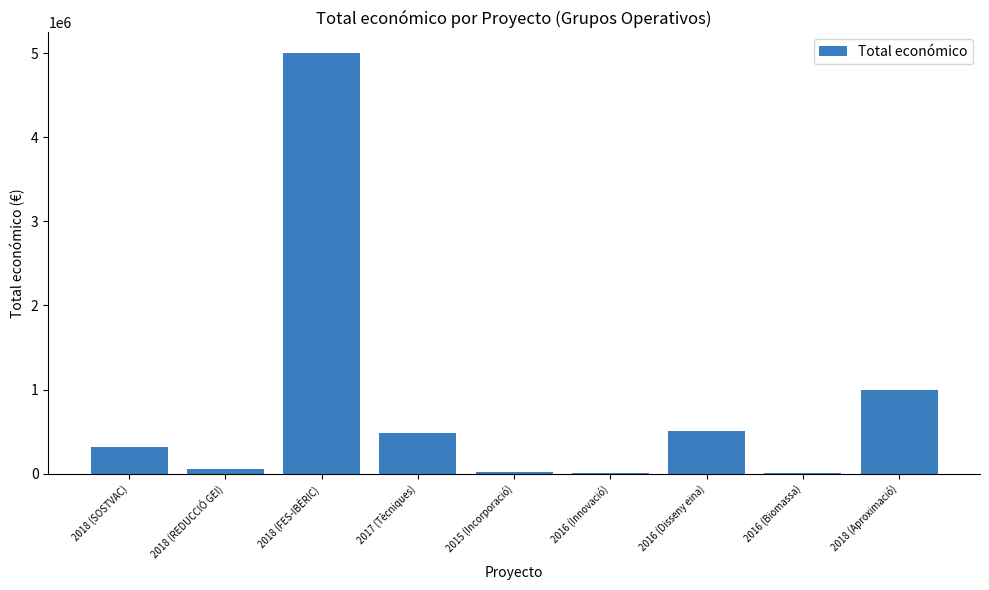

Is it true that the value at 2018 (FES-IBÈRIC) is 2905661?

False